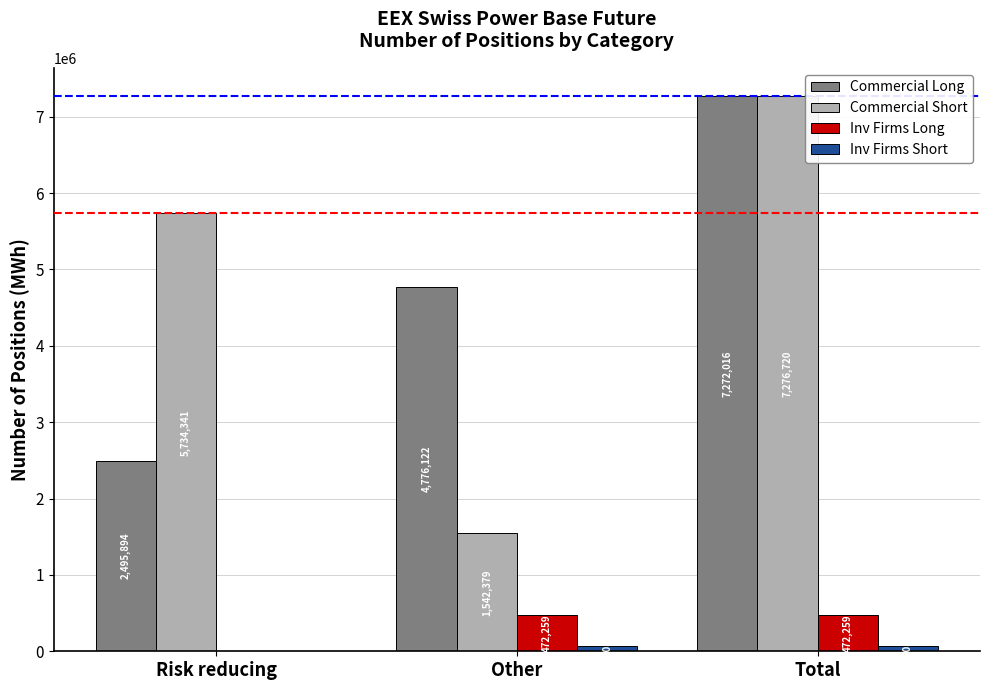

Count the Inv Firms Long values in the range 0 to 472259.

3